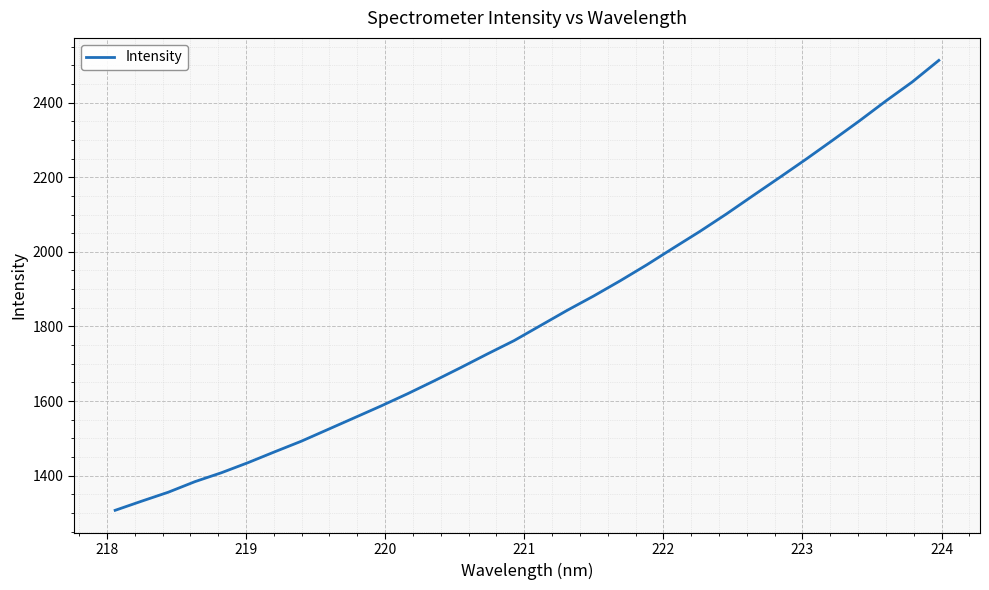

How many values exceed 1802?

16